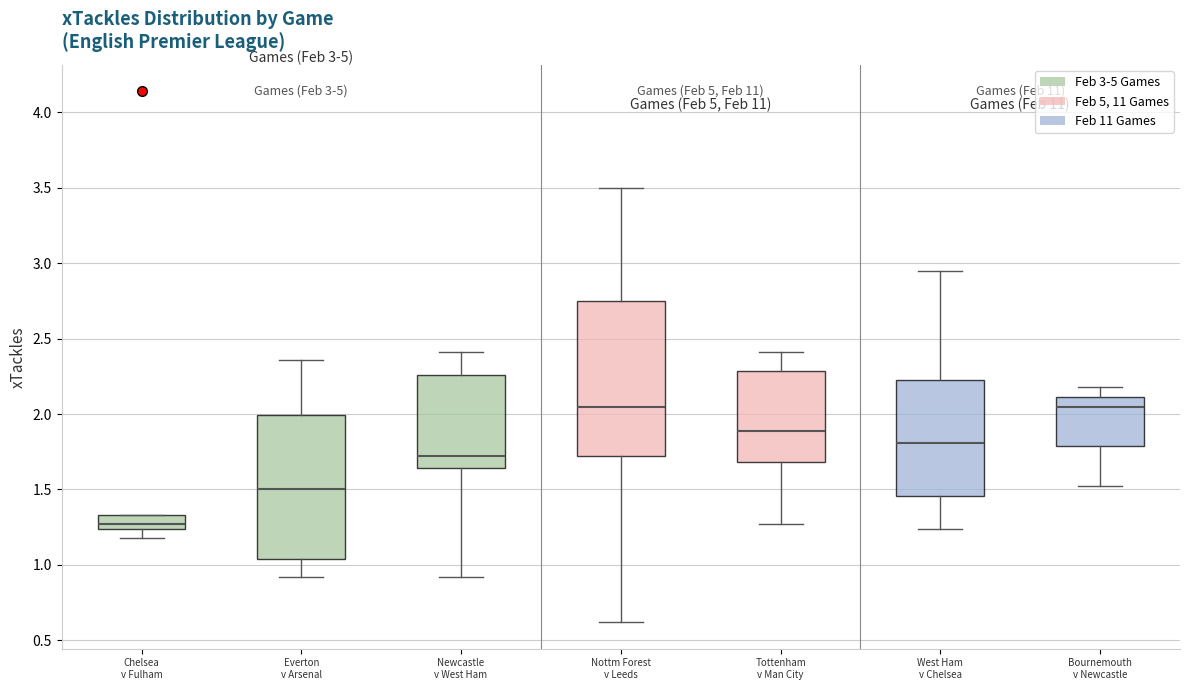

Which box is the tallest, from its lower edge to its upper edge?

Nottm Forest v Leeds